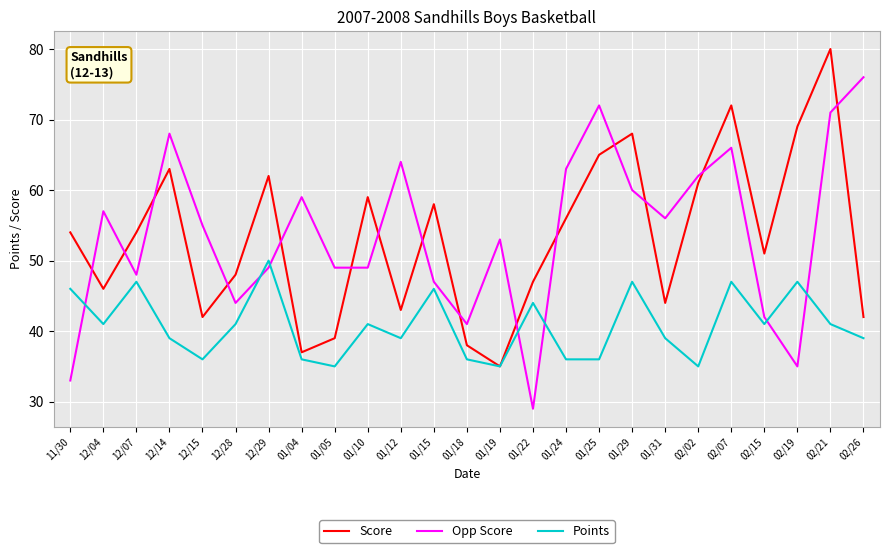

What is the difference between the maximum and minimum values in the Opp Score series?

47